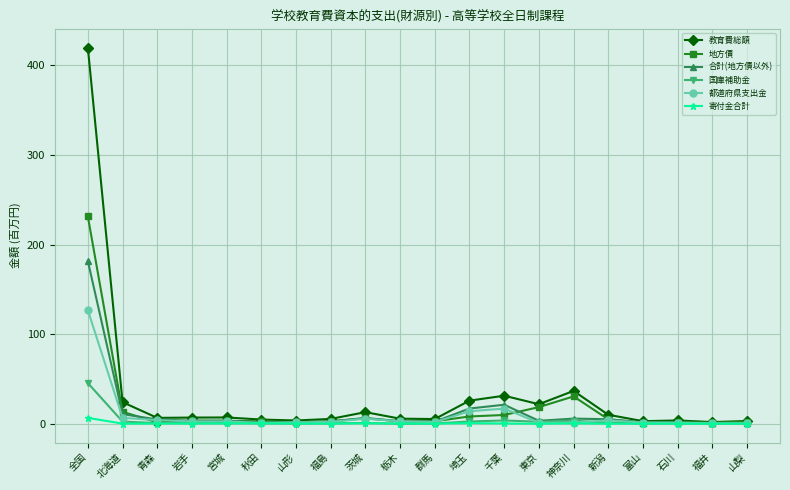

Rank the series by their maximum value, from highest to lowest.

教育費総額, 地方債, 合計(地方債以外), 都道府県支出金, 国庫補助金, 寄付金合計